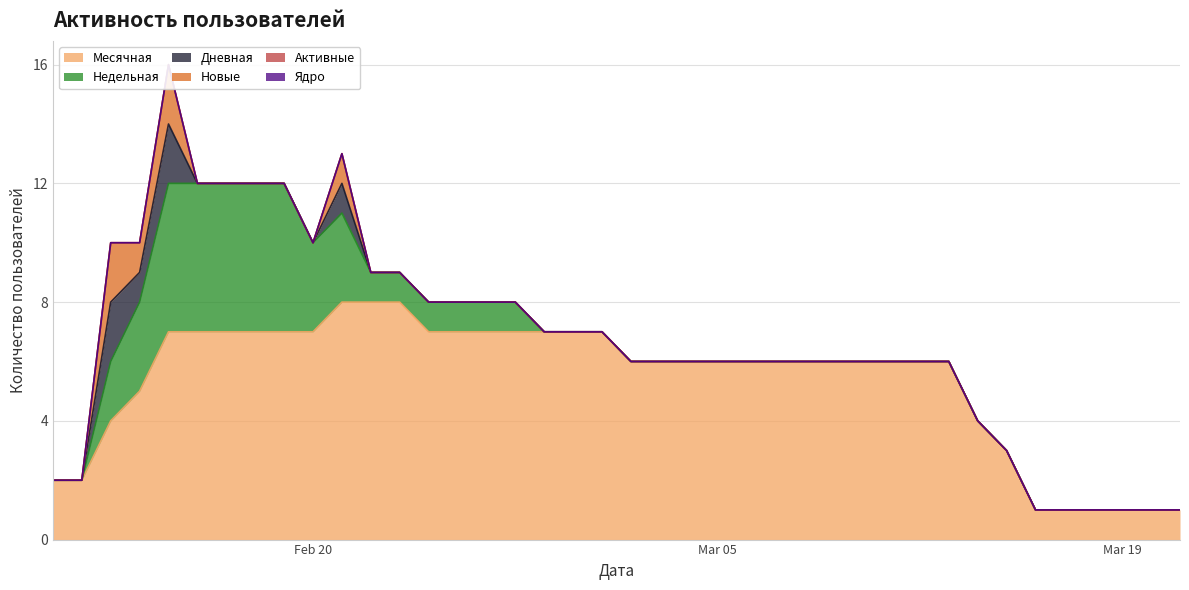

At which category is the sum across all series the highest?

2024-02-15